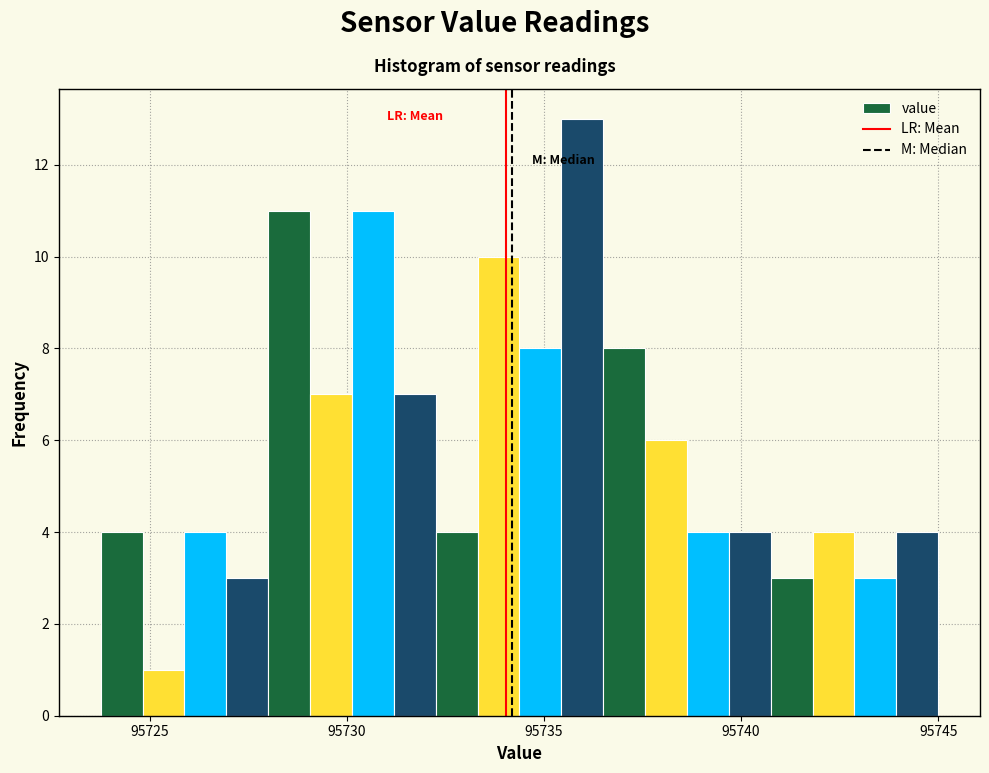

Around what value on the x-axis is the tallest bar? Give the approximate position of its centre, as read against the axis.

95736.0